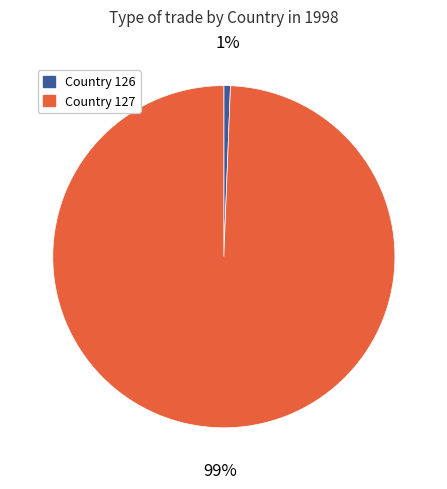

Does any single category account for the majority?

Yes